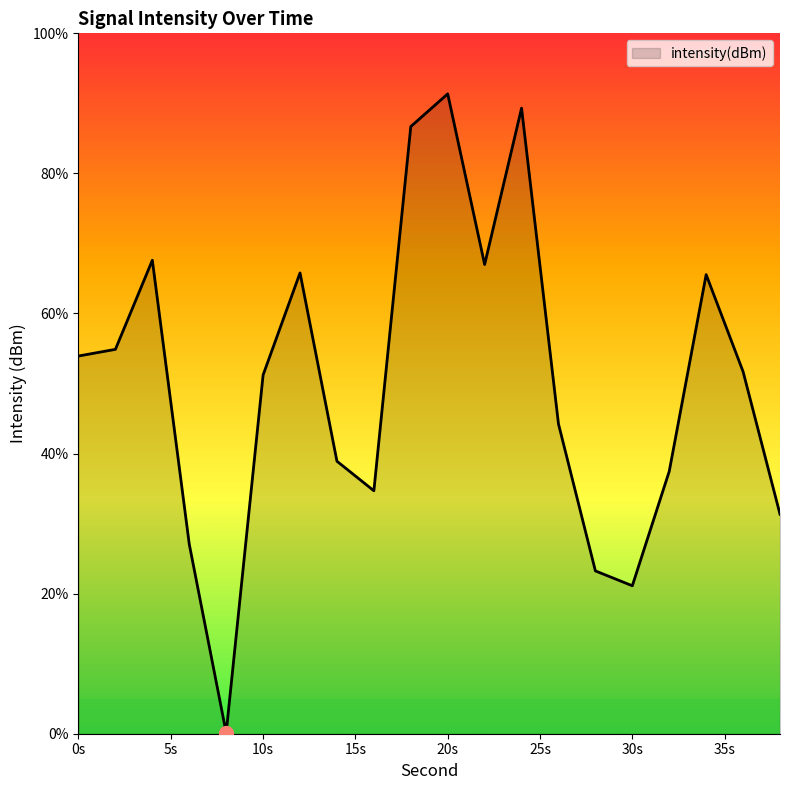

What is the maximum value shown in the chart?

91.4